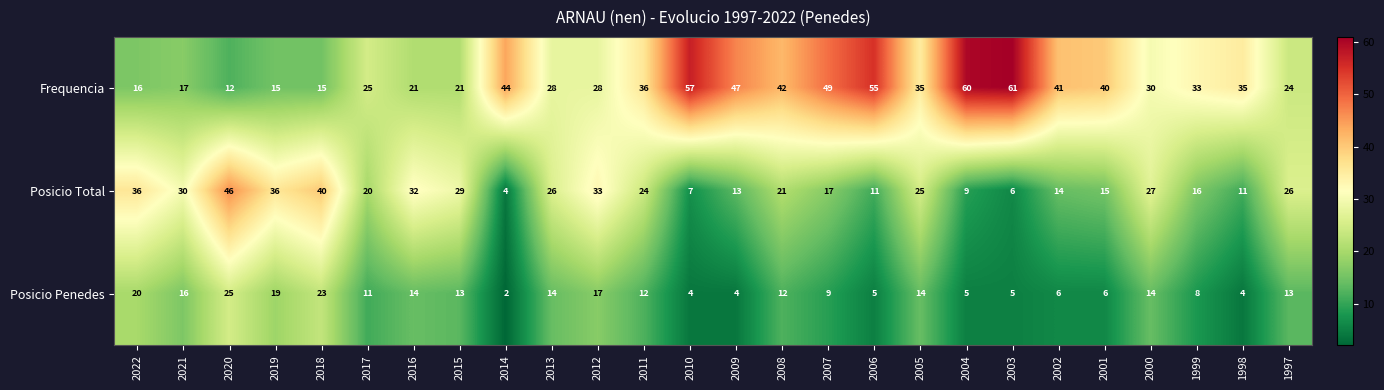

Between 2014 and 2012, which series saw the biggest shift?

Posicio Total